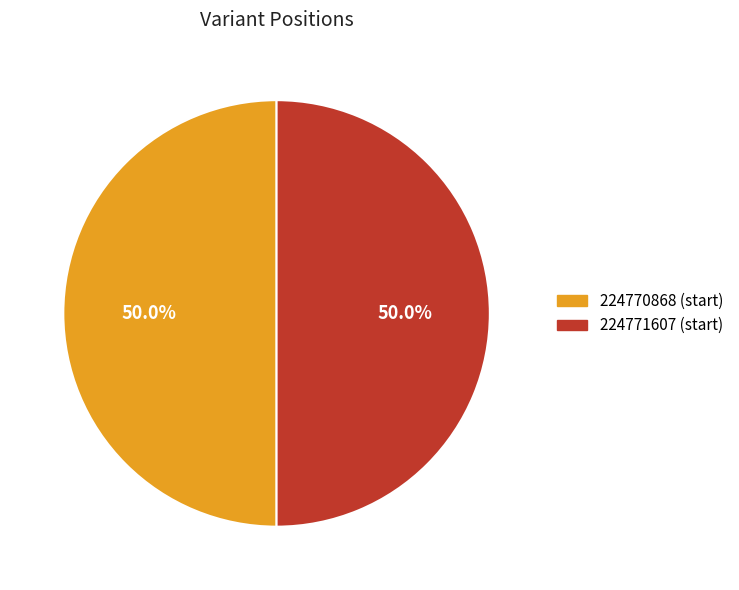

To the nearest percent, what is the average slice percentage?

50%